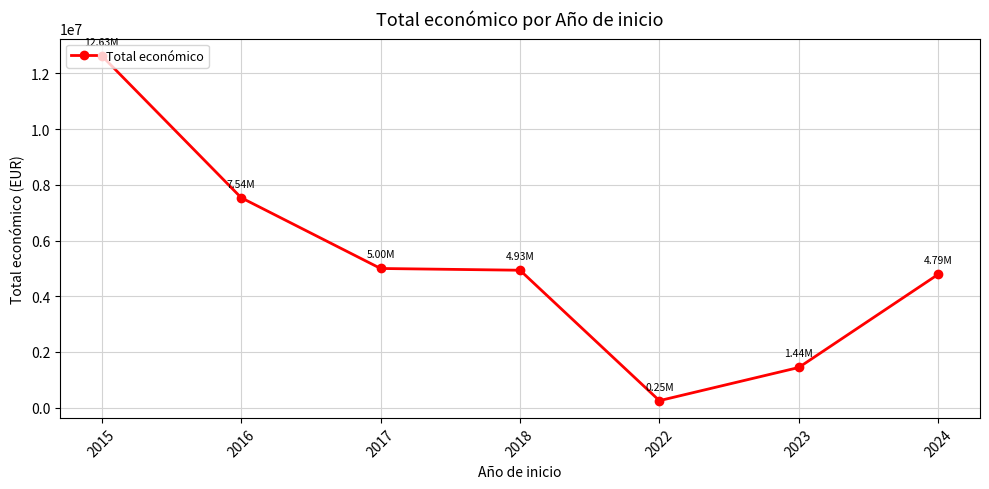

Reading left to right, extract all data points from this chart.

2015=12630209	2016=7536300	2017=4997006	2018=4934493	2022=253495	2023=1444278	2024=4786873